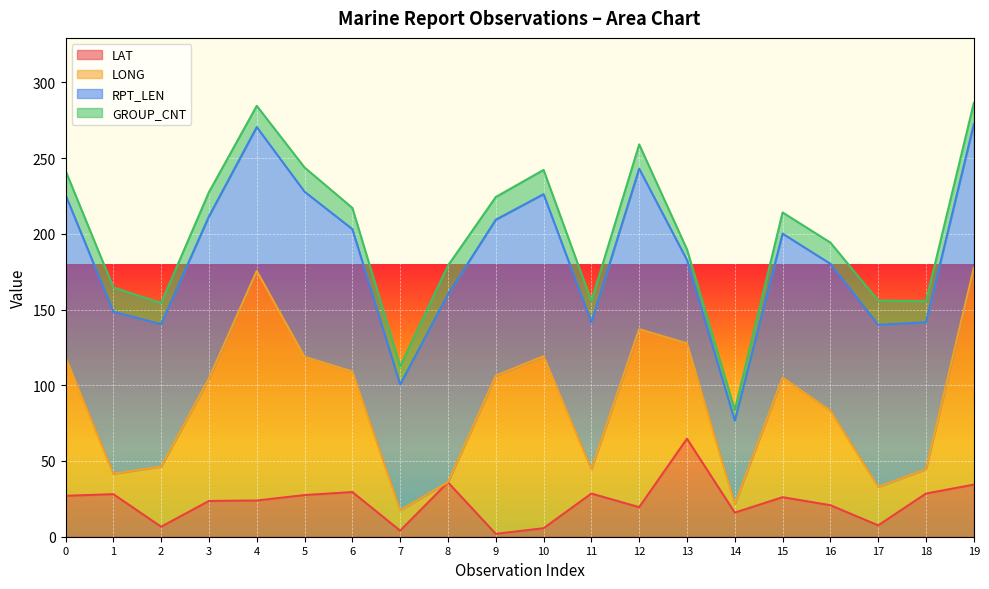

The value of LONG at 13 is 89.5. True or false?

False